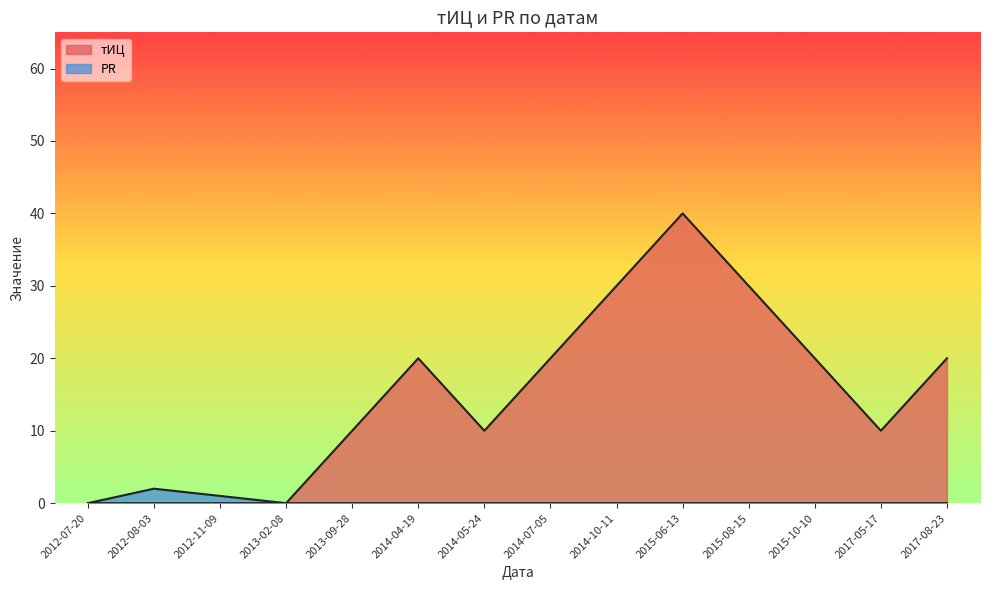

Which has a higher value, 2014-05-24 or 2013-02-08?

2014-05-24